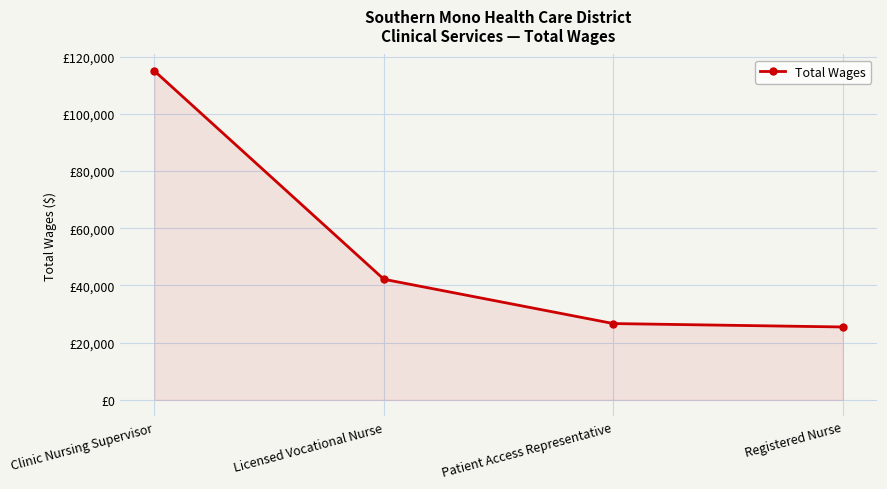

Rank the categories by value from highest to lowest.

Clinic Nursing Supervisor, Licensed Vocational Nurse, Patient Access Representative, Registered Nurse